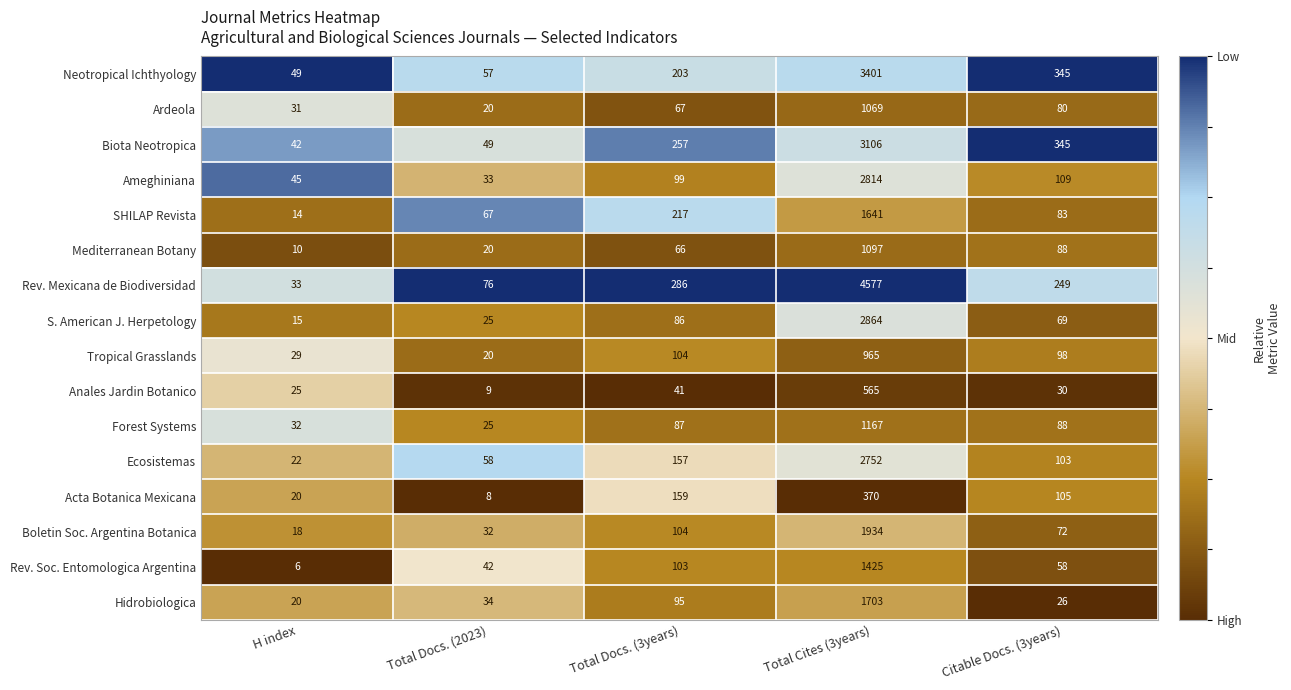

What is the average value of the Rev. Mexicana de Biodiversidad series?

1044